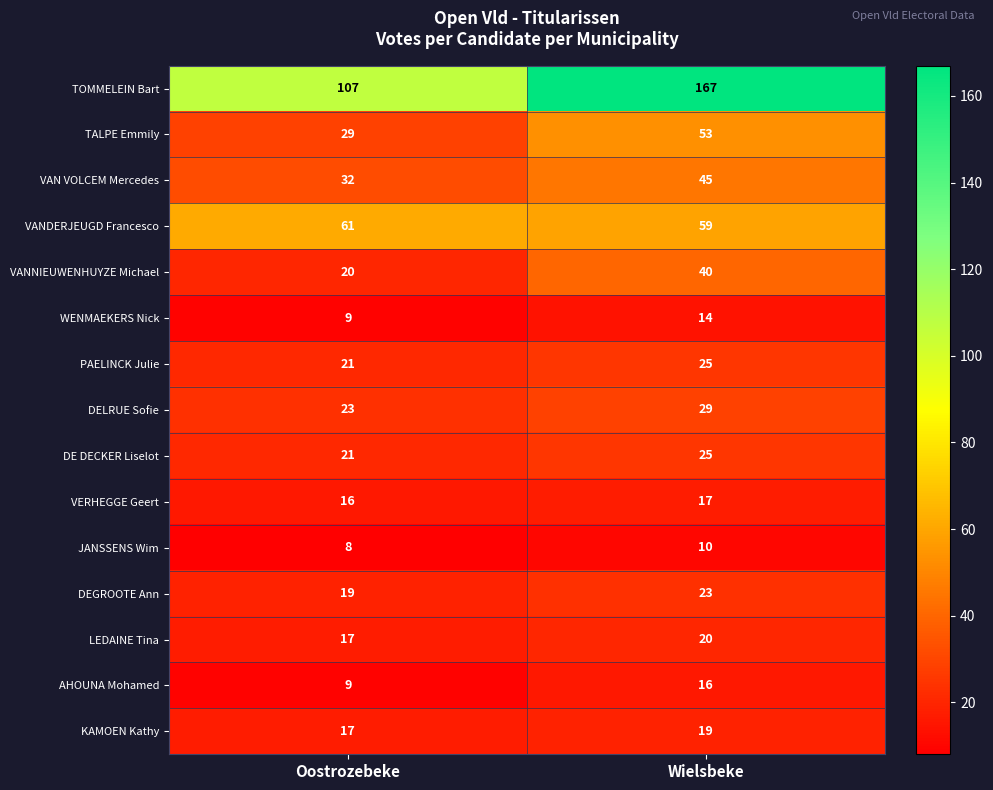

The KAMOEN Kathy series shows 29 at Oostrozebeke. True or false?

False